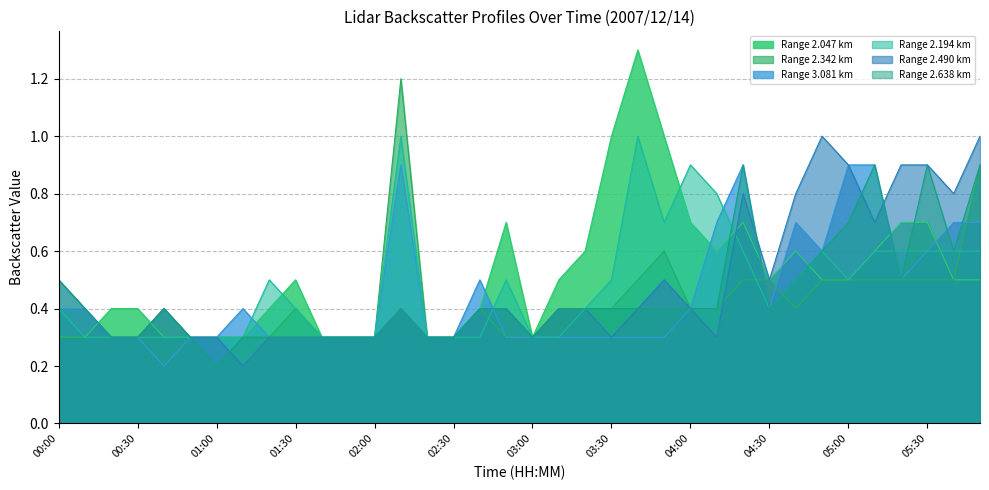

At which category does the chart reach its peak across all series?

03:40